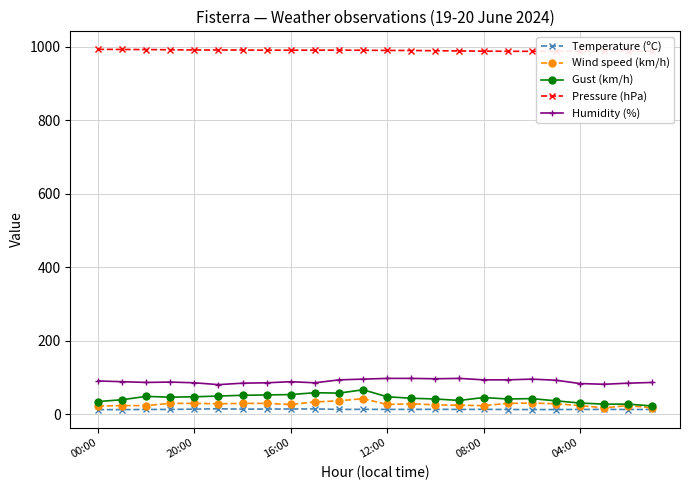

Rank the series by their maximum value, from highest to lowest.

Pressure (hPa), Humidity (%), Gust (km/h), Wind speed (km/h), Temperature (ºC)